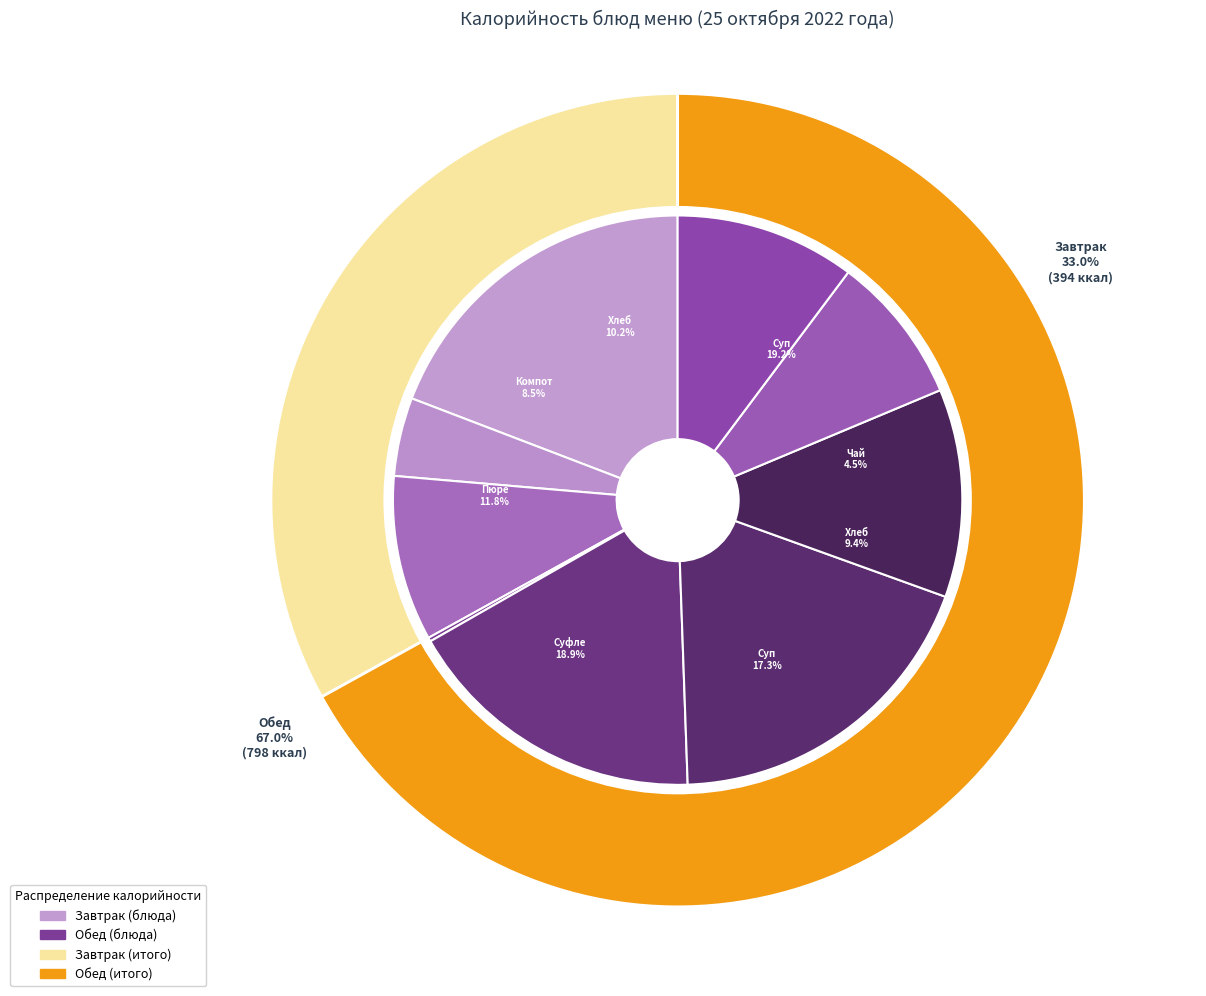

To the nearest percent, what is the difference between the largest and smallest slice percentages?

19%